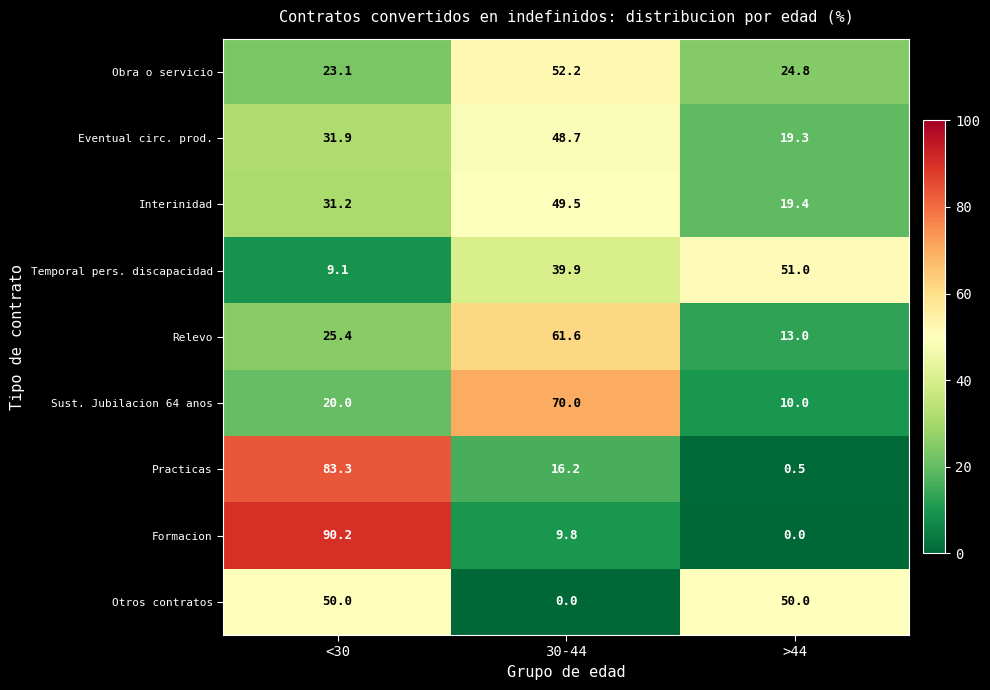

Which category has the highest value across all series?

<30